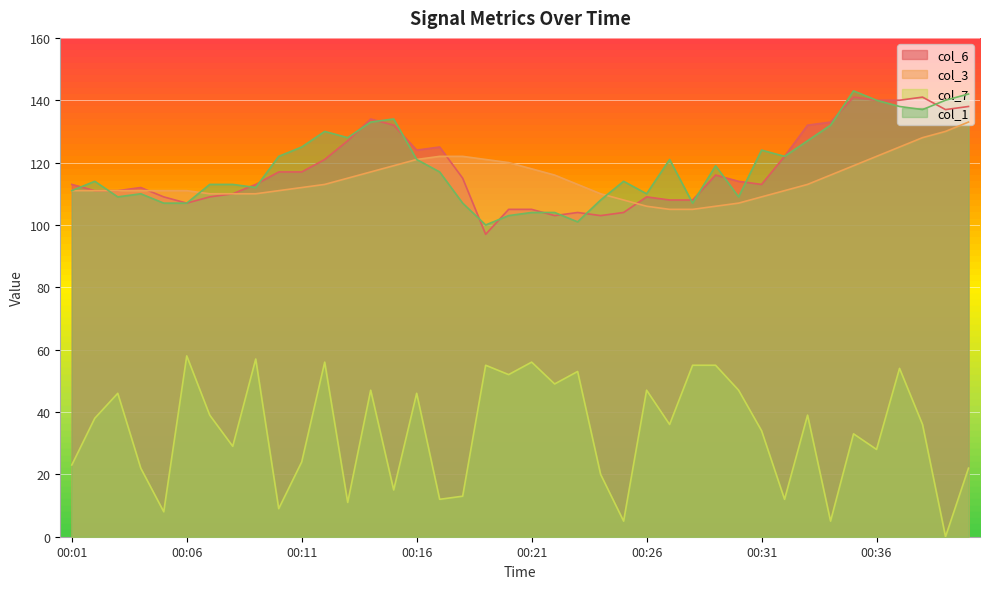

What is the value of the col_3 point at the 2nd from the left?

111